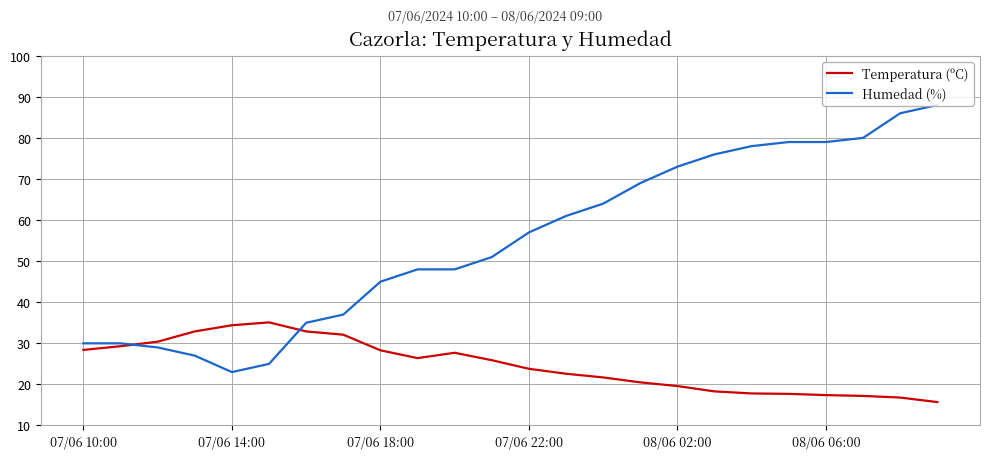

Which series has the largest range (max minus min)?

Humedad (%)